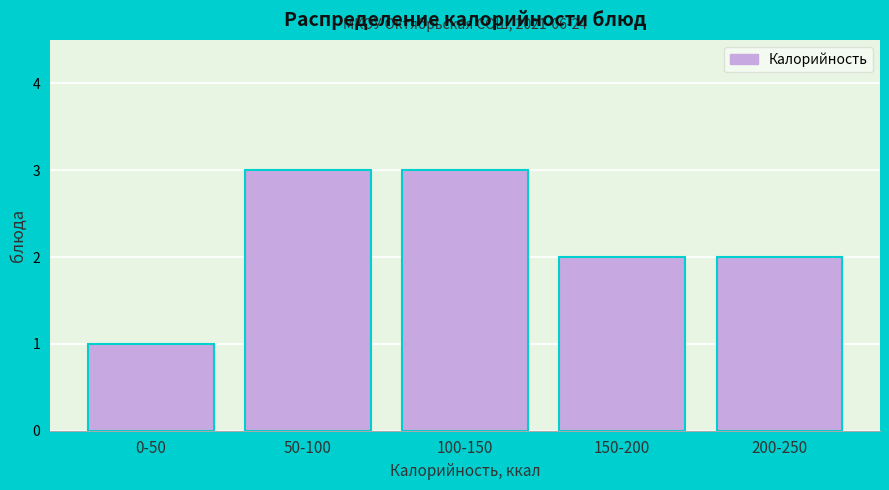

Reading left to right, list all the values displayed in this chart.

0-50=1	50-100=3	100-150=3	150-200=2	200-250=2